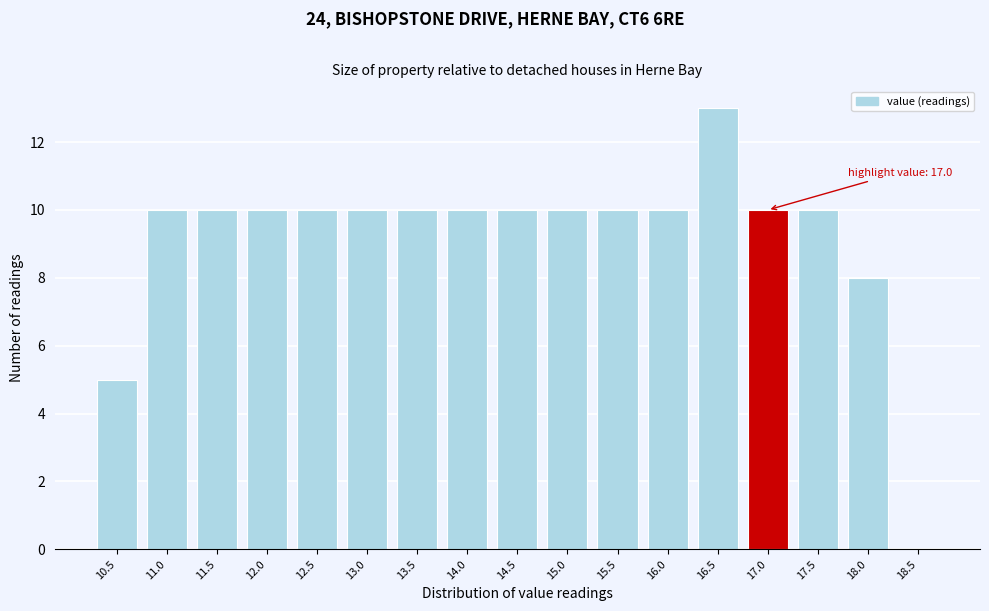

Reading left to right, extract all data points from this chart.

10.5=5	11.0=10	11.5=10	12.0=10	12.5=10	13.0=10	13.5=10	14.0=10	14.5=10	15.0=10	15.5=10	16.0=10	16.5=13	17.0=10	17.5=10	18.0=8	18.5=0